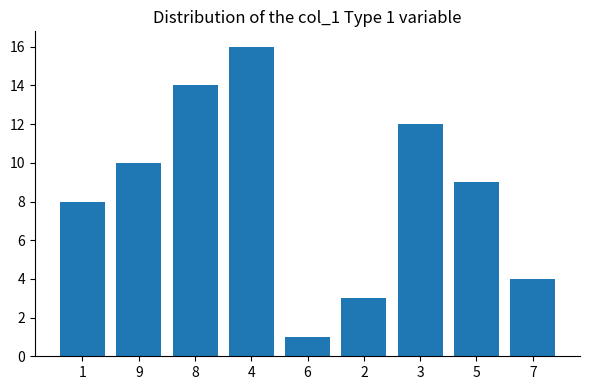

The chart shows a value of 7 at 8. True or false?

False